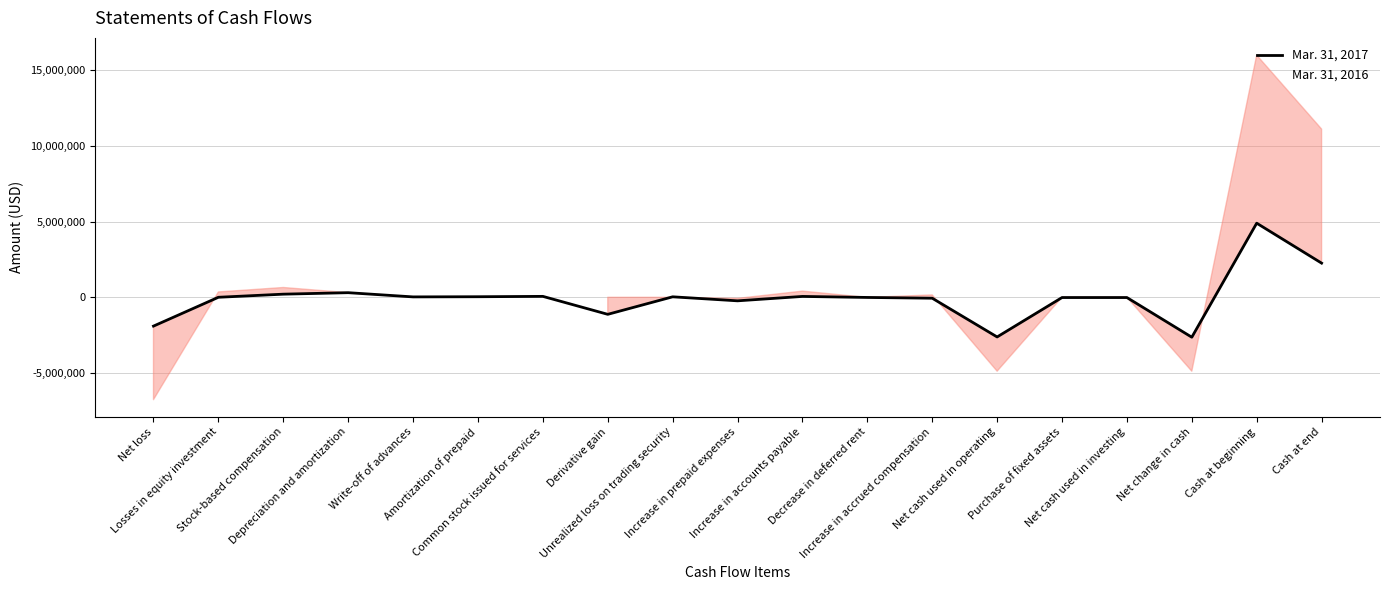

What is the smallest value displayed?

-6764789